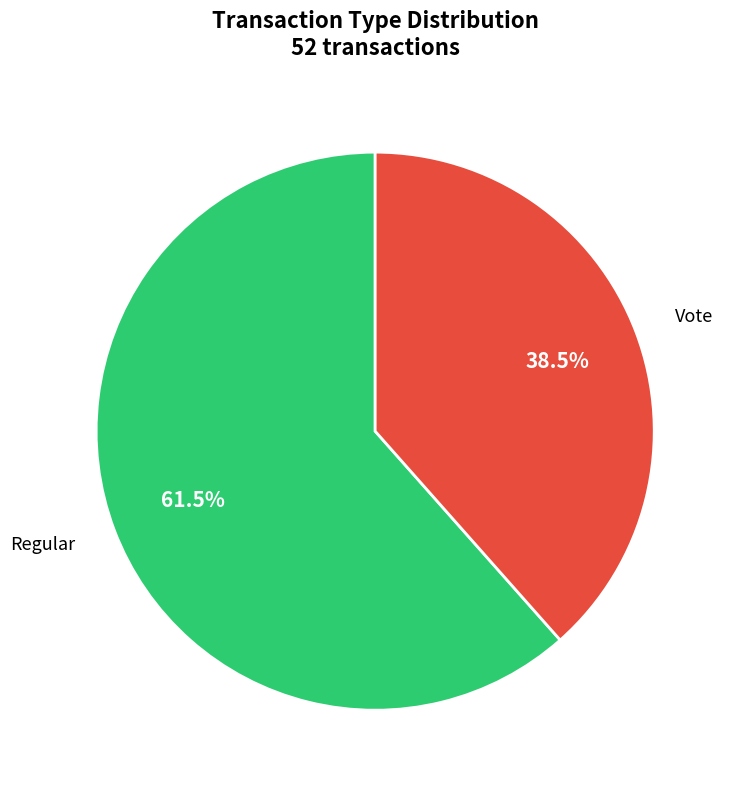

Between Regular and Vote, which is larger?

Regular